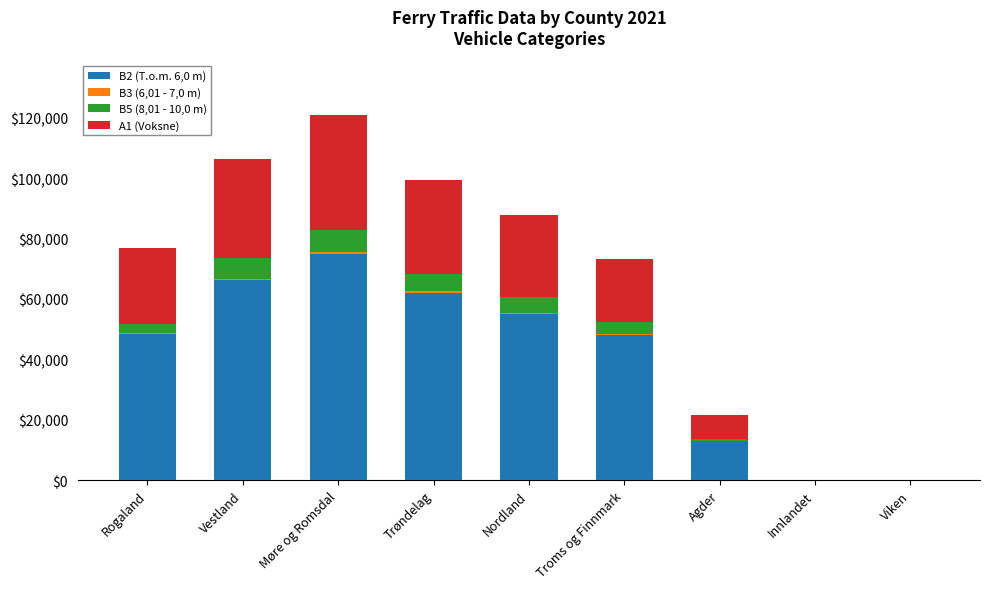

Which category has the highest value in the B2 (T.o.m. 6,0 m) series?

Møre og Romsdal